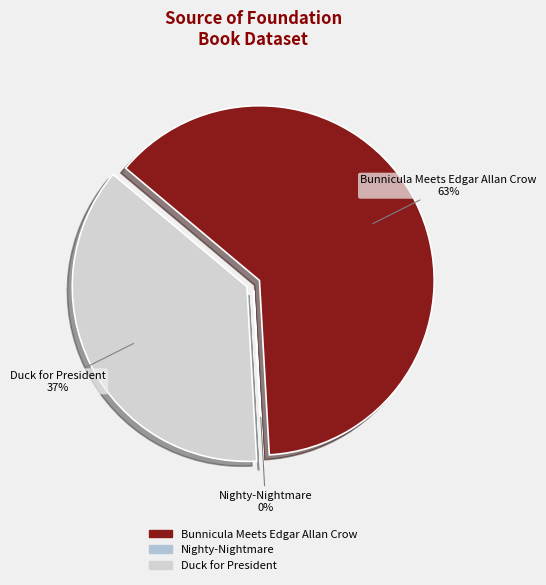

Which category has the biggest portion of the pie?

Bunnicula Meets Edgar Allan Crow